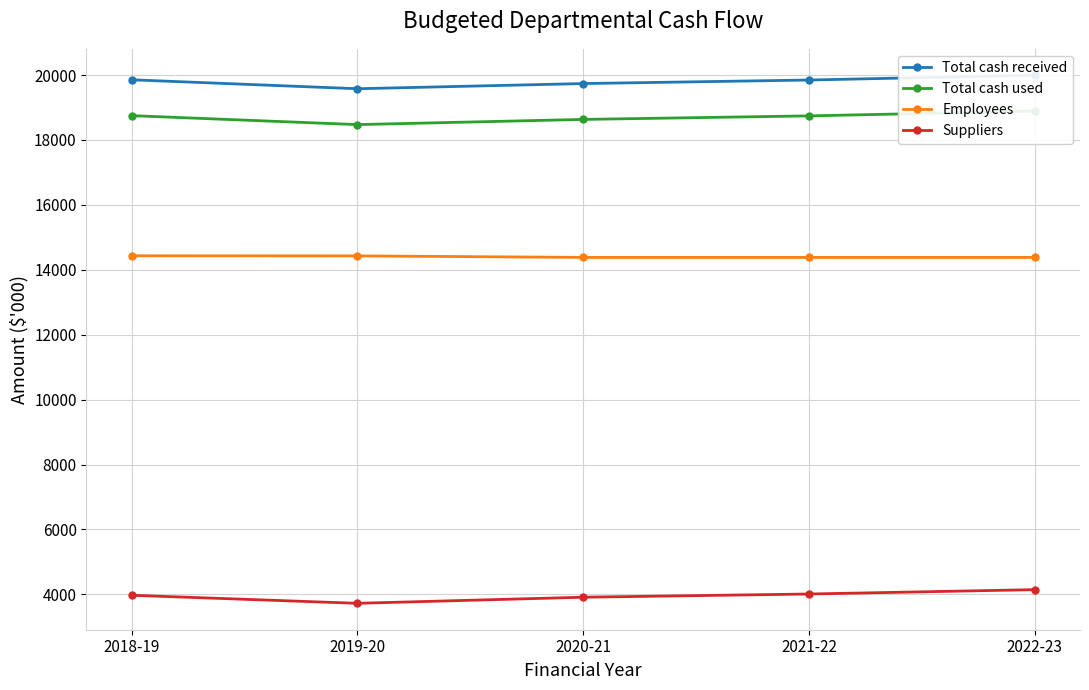

Reading right to left, list all the values displayed in this chart.

Total cash received: 2022-23=19995.4	2021-22=19848.0	2020-21=19739.1	2019-20=19579.3	2018-19=19855.1
Total cash used: 2022-23=18890.4	2021-22=18743.0	2020-21=18634.1	2019-20=18474.3	2018-19=18750.1
Employees: 2022-23=14382.0	2021-22=14382.0	2020-21=14382.0	2019-20=14429.0	2018-19=14432.0
Suppliers: 2022-23=4144.0	2021-22=4010.0	2020-21=3911.0	2019-20=3723.0	2018-19=3971.0